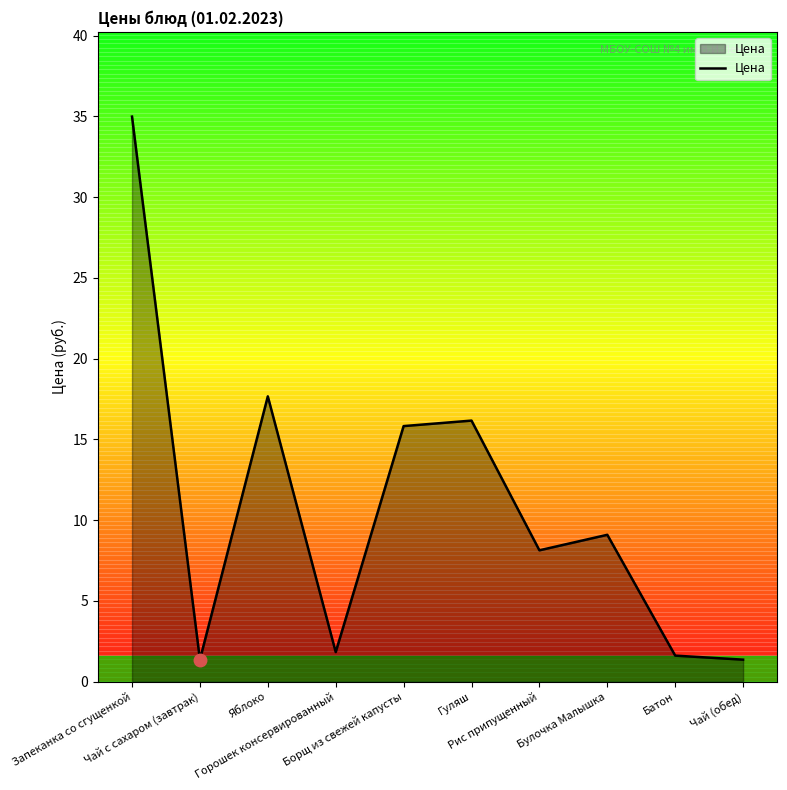

How many values are below 9?

5